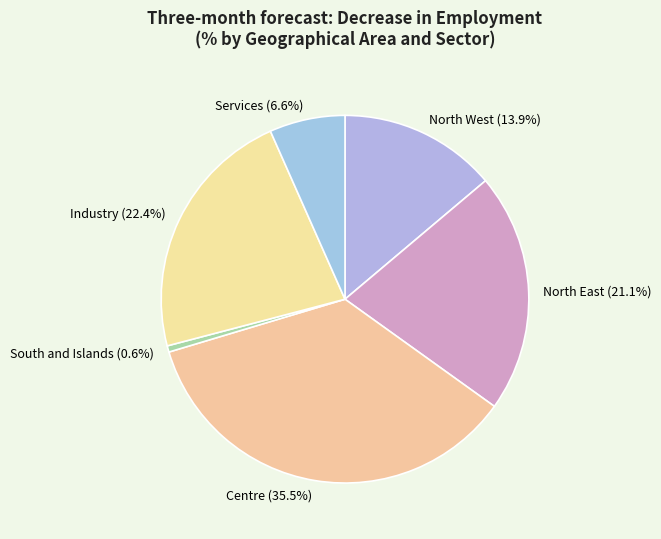

True or false: North West accounts for 14% of the total.

True